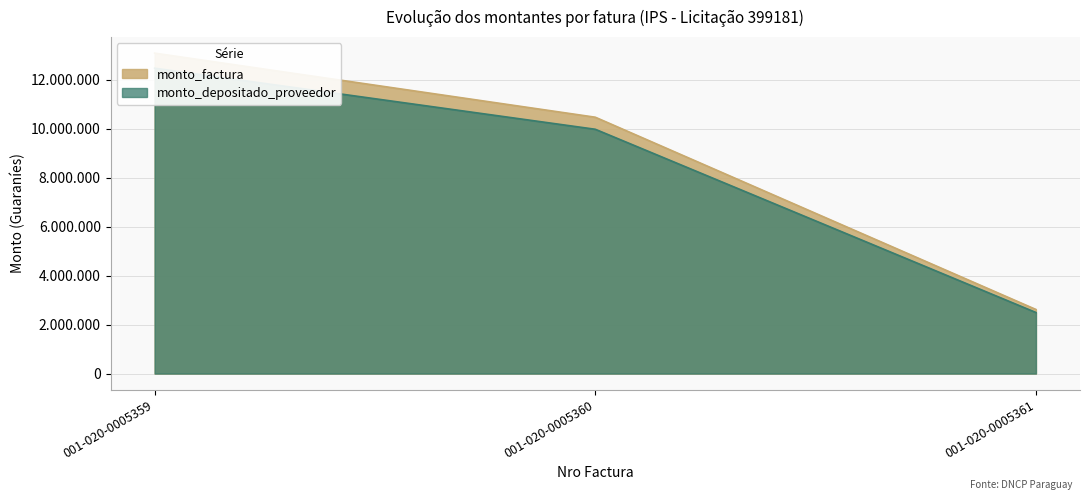

Reading left to right, list all the values displayed in this chart.

monto_factura: 001-020-0005359=13095875	001-020-0005360=10476700	001-020-0005361=2619175
monto_depositado_proveedor: 001-020-0005359=12480182	001-020-0005360=9984146	001-020-0005361=2496036